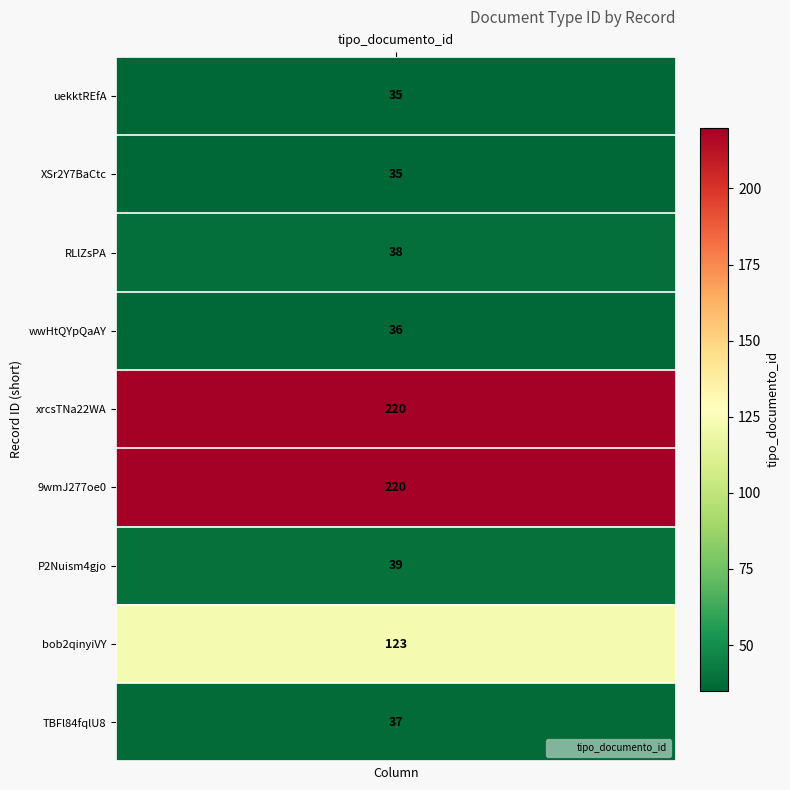

Rank the categories by value from highest to lowest.

xrcsTNa22WA%253D, %252F9wmJ277oe0%253D, bob2qinyiVY%253D, P2Nuism4gjo%253D, RLlZsPA%252FZRY%253D, TBFl84fqlU8%253D, wwHtQYpQaAY%253D, uekktREfA%252Fk%253D, XSr2Y7BaCtc%253D